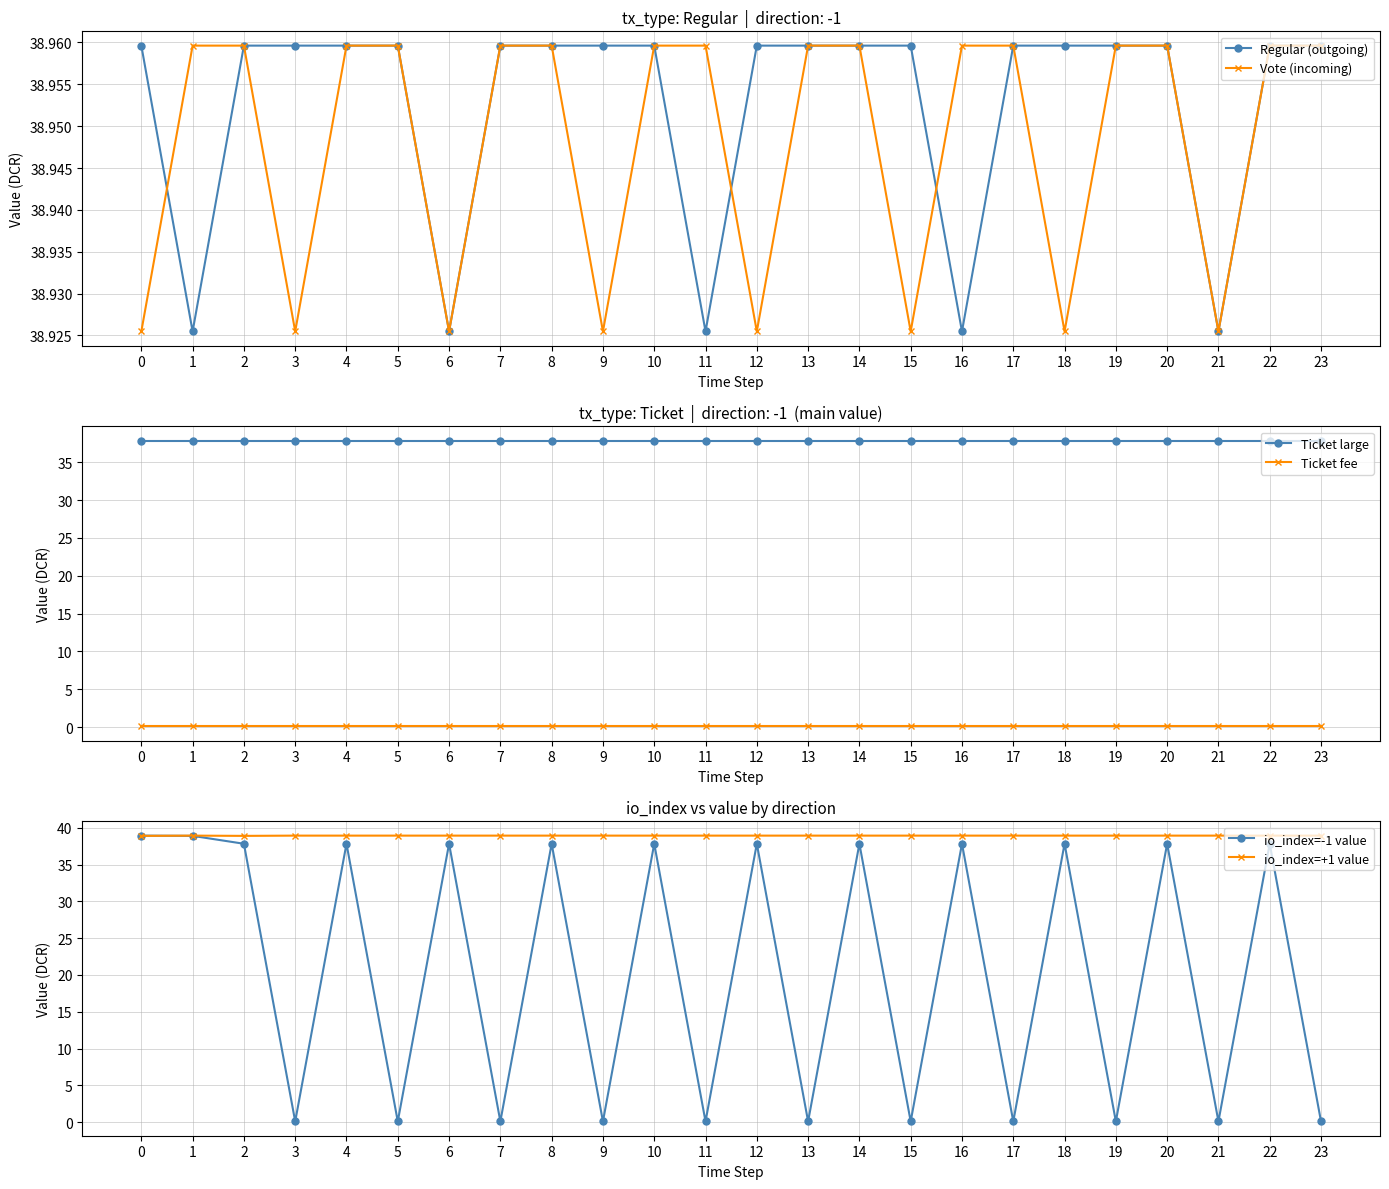

What are all the series names shown in the legend?

Regular (outgoing), Vote (incoming), Ticket large, Ticket fee, io_index=-1 value, io_index=+1 value